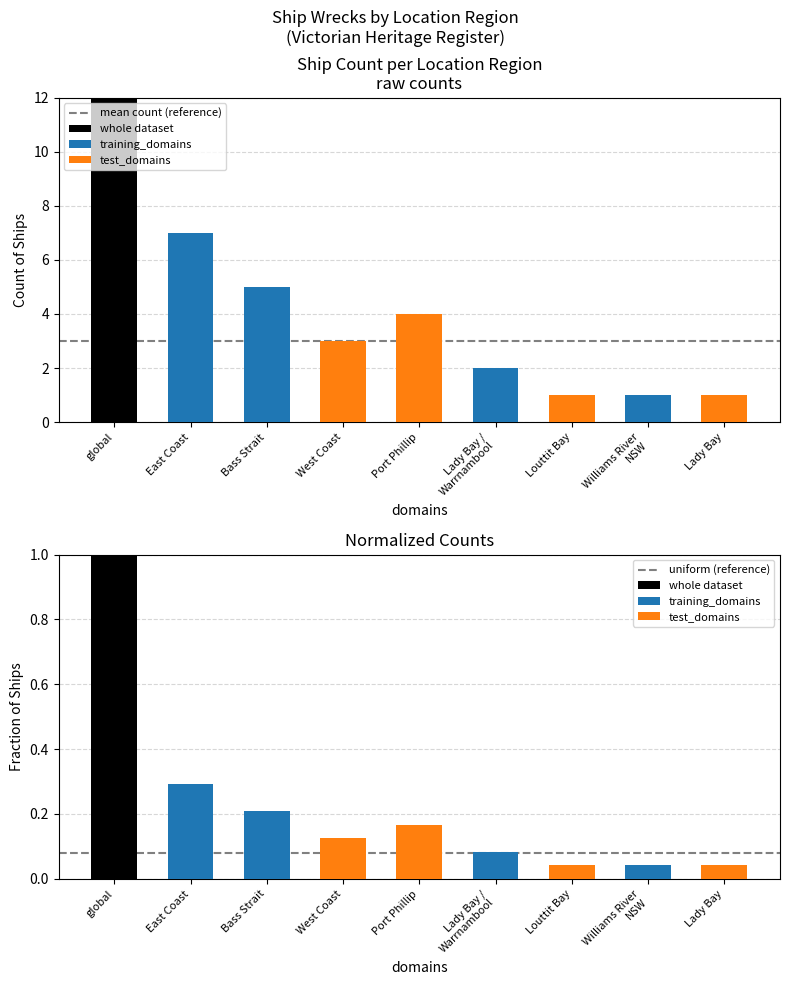

What is the approximate value of mean count (reference) at global?

3.0